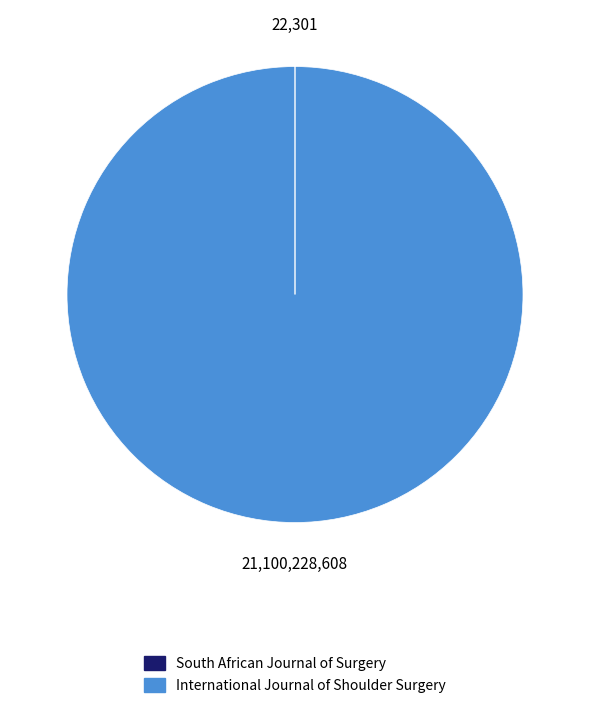

Which category accounts for the majority?

International Journal of Shoulder Surgery